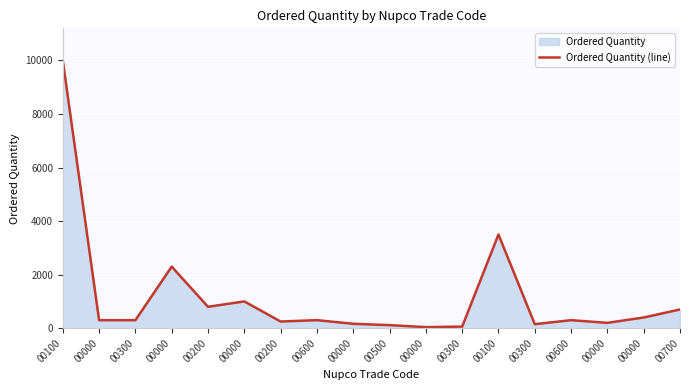

List the labels in order of value, largest first.

00100, 00100, 00000, 00000, 00200, 00700, 00000, 00000, 00300, 00600, 00600, 00200, 00000, 00000, 00300, 00500, 00300, 00000